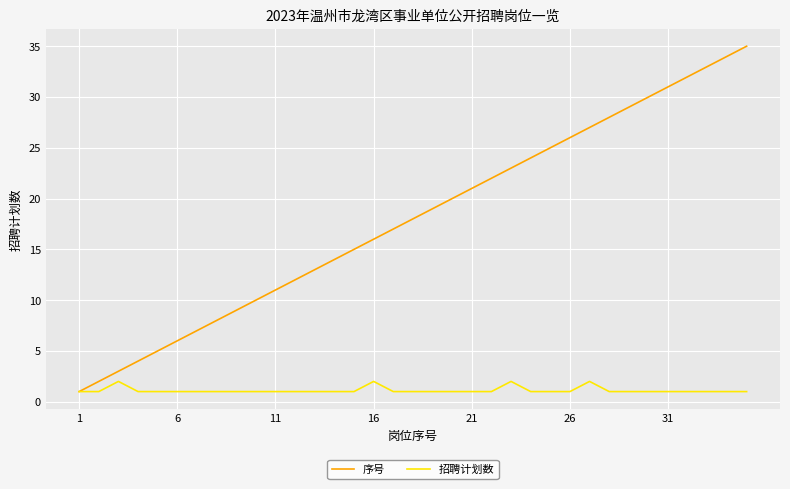

Which series has the largest range (max minus min)?

序号